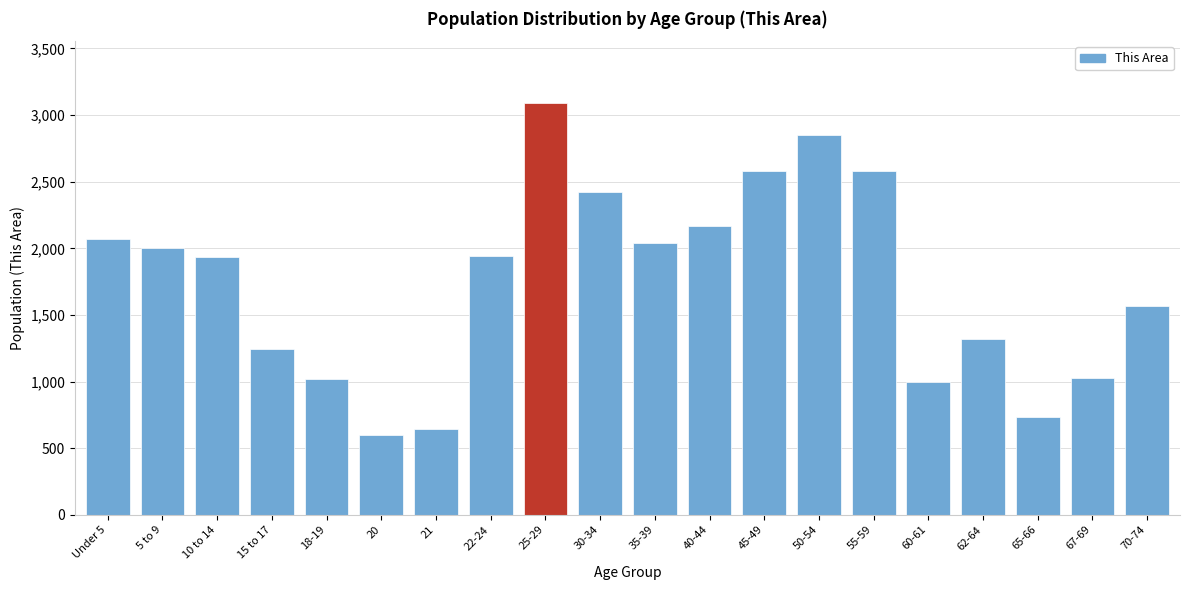

Which has a higher value, 20 or 70-74?

70-74